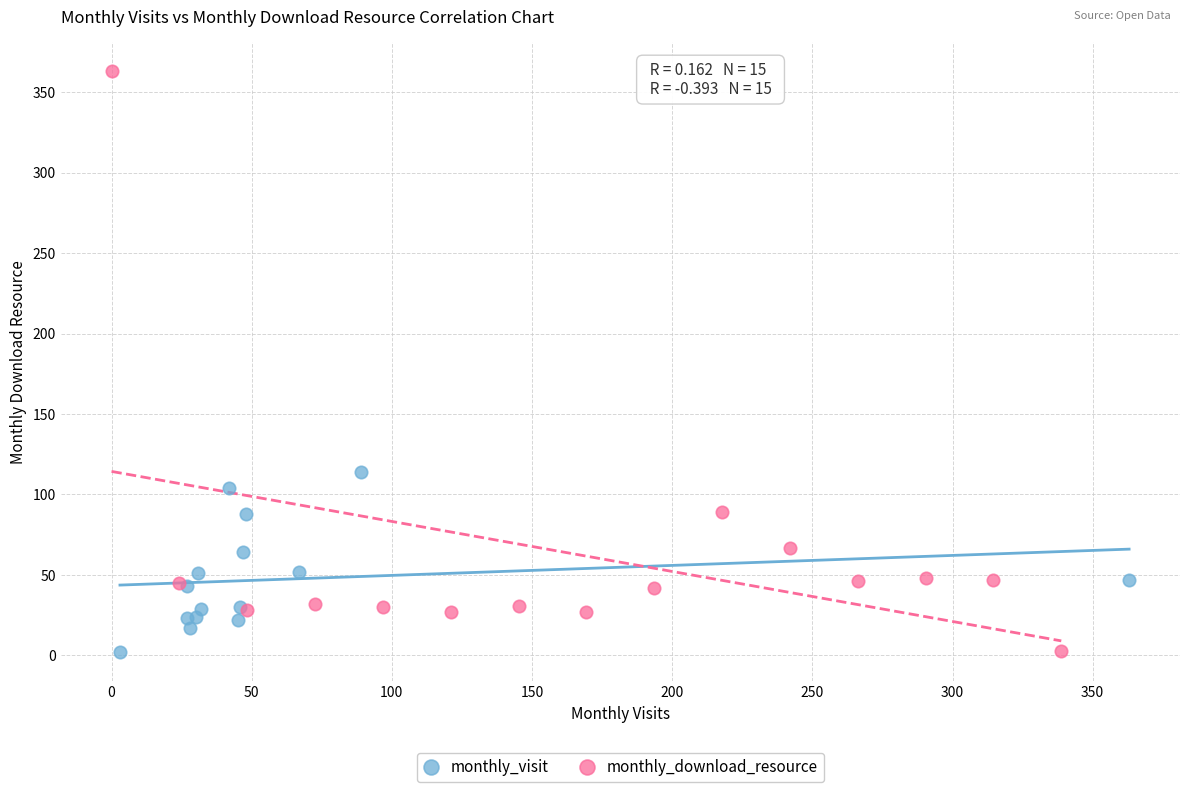

What are all the series names shown in the legend?

monthly_visit, monthly_download_resource